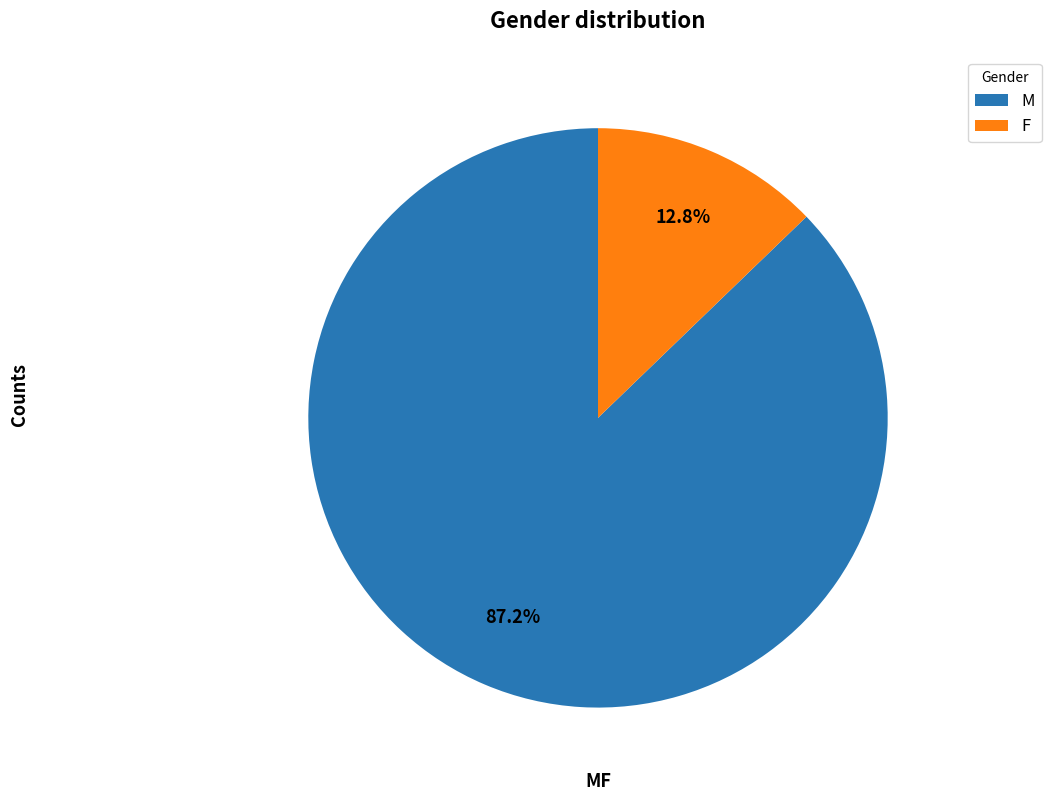

True or false: M accounts for 76% of the total.

False